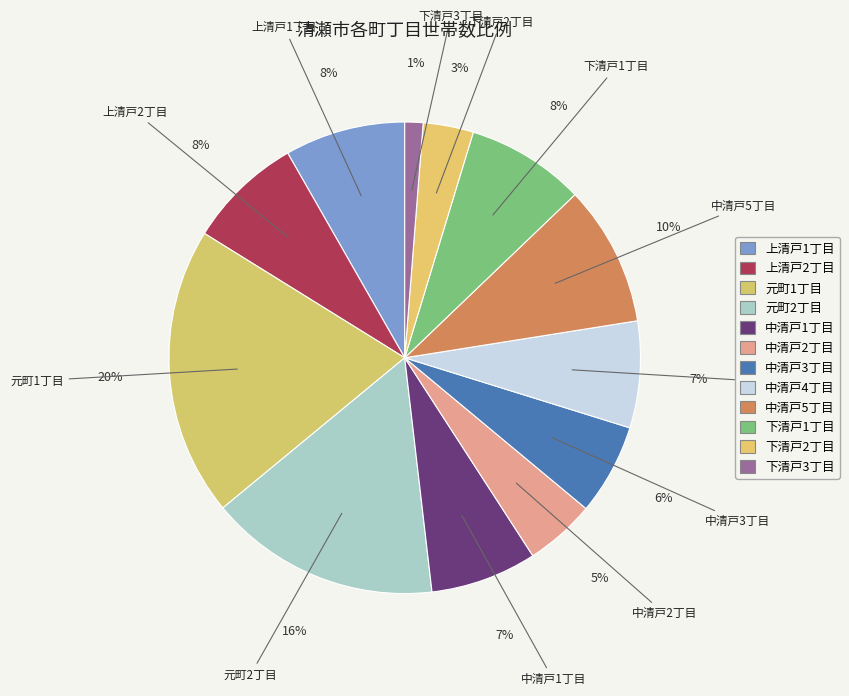

To the nearest percent, what is the difference between the largest and smallest slice percentages?

19%